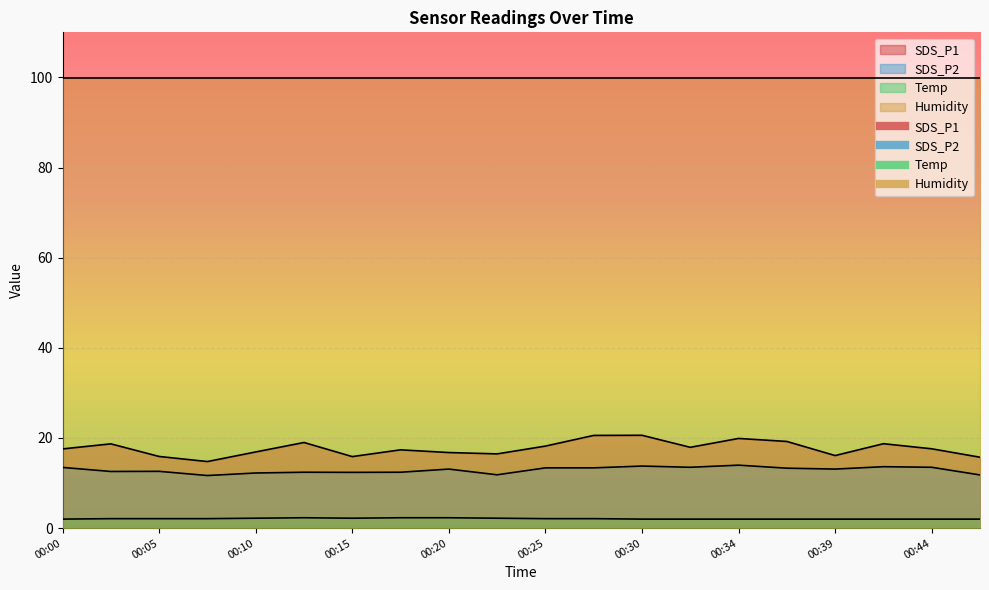

Where is the first local maximum for Temp?

00:12